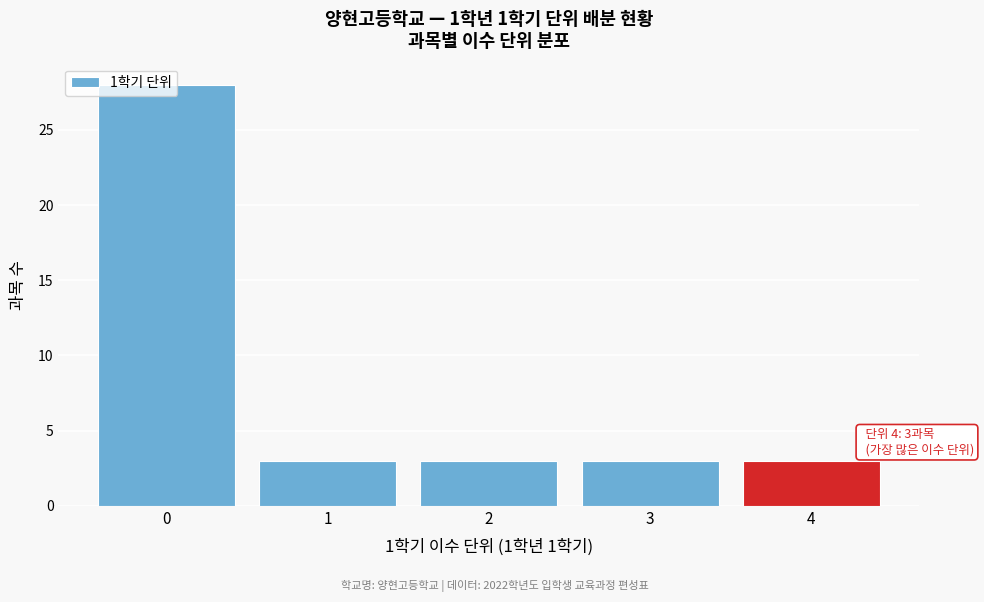

What is the smallest value displayed?

3